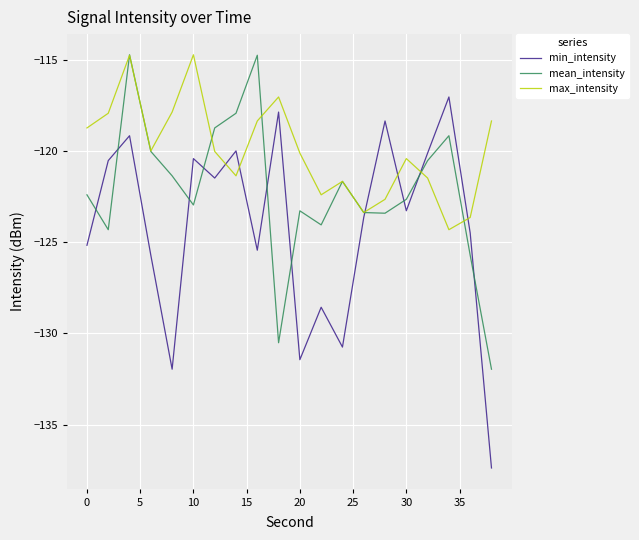

Which series has the largest total across all categories?

max_intensity